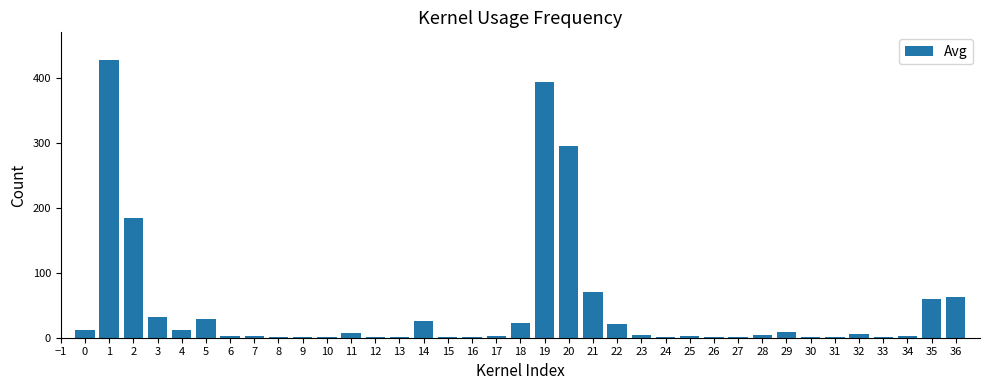

What is the greatest value displayed?

427.1